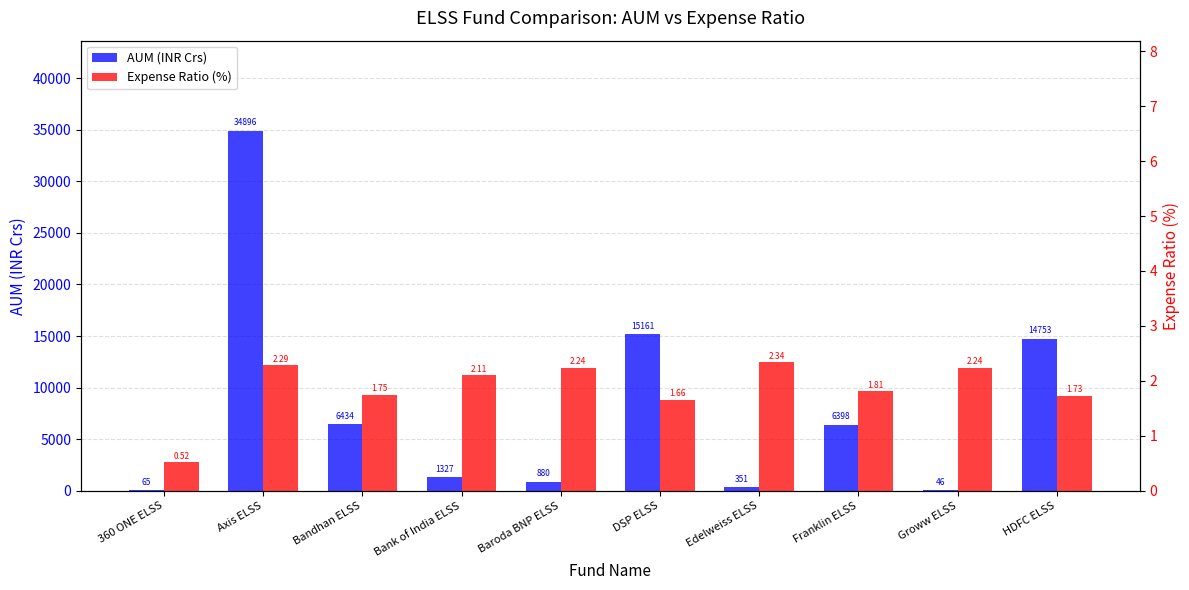

At which category is the sum across all series the highest?

Axis ELSS